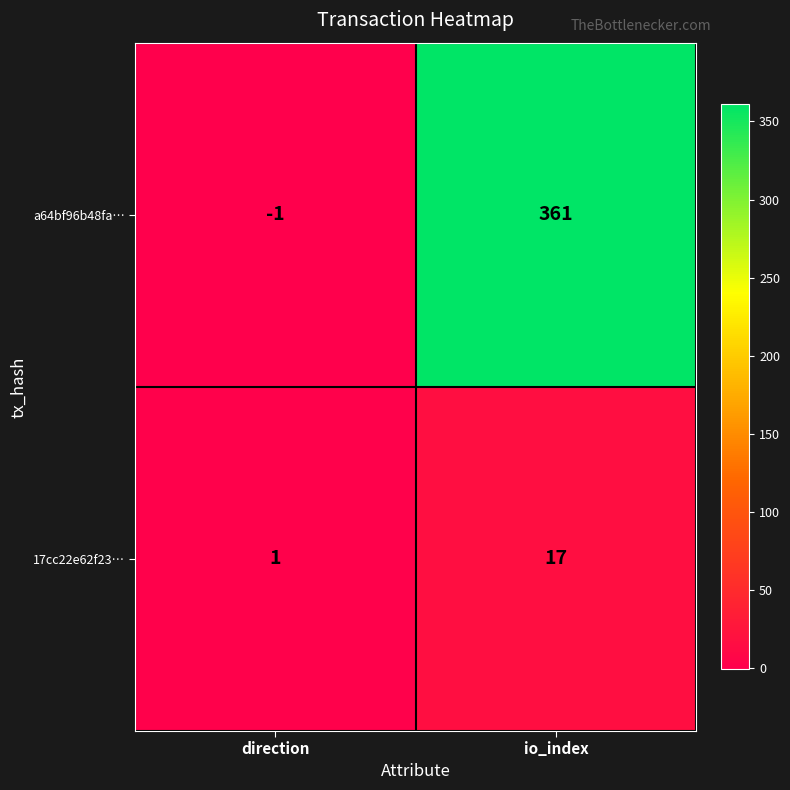

At which label is a64bf96b48fa… closest to 180?

direction